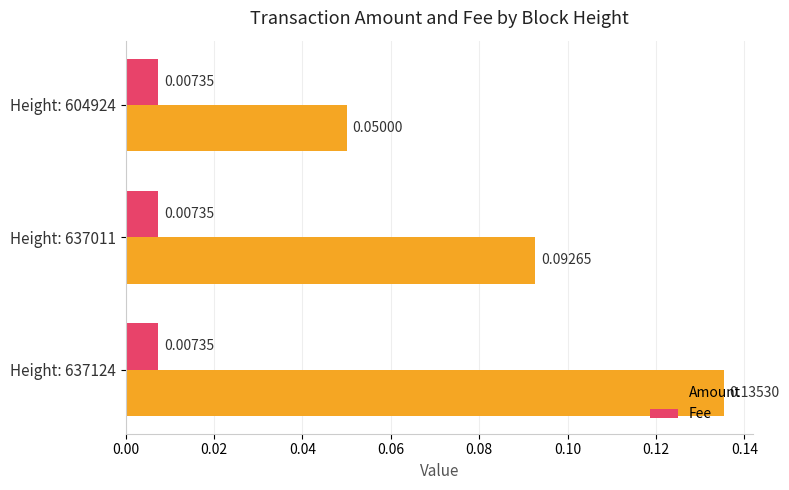

List the series in order of their peak value, highest first.

Amount, Fee